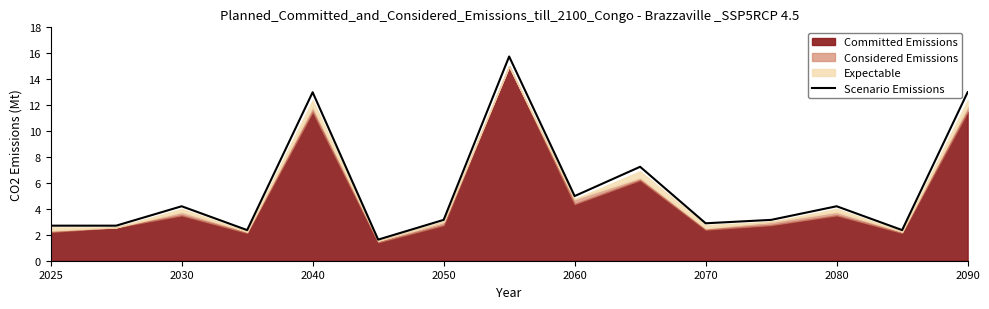

True or false: Scenario Emissions has a value of 8.9 at 2060.

False